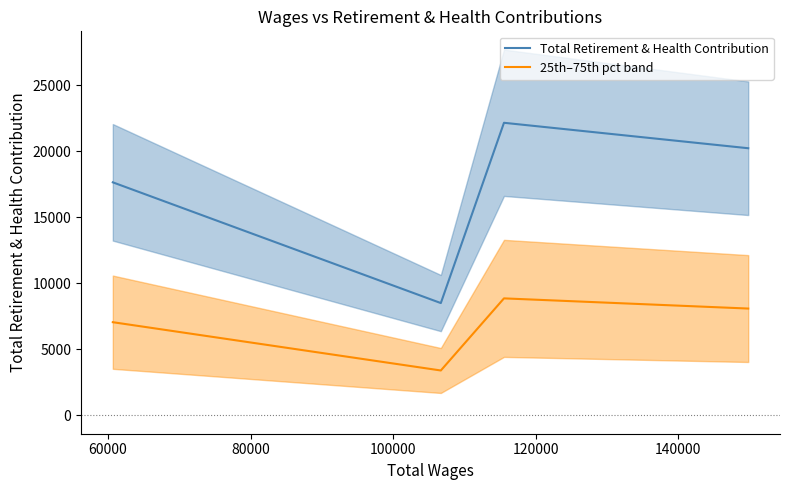

True or false: 25th–75th pct band and Total Retirement & Health Contribution intersect in this chart.

False